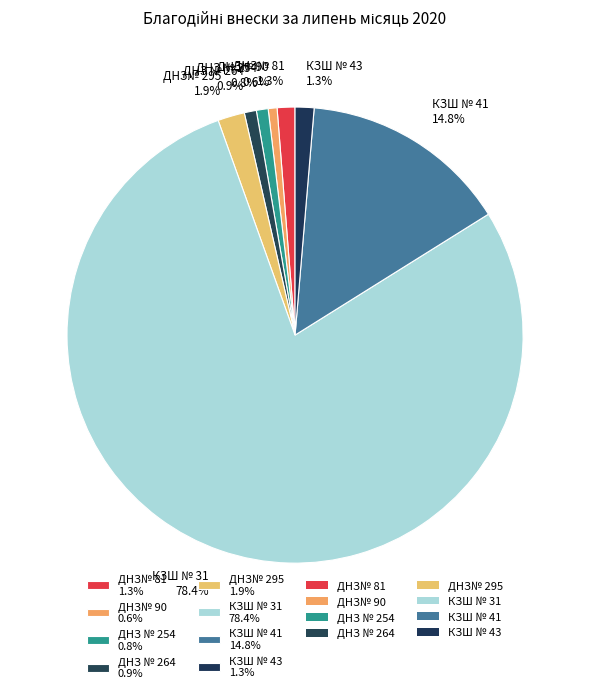

True or false: ДНЗ № 264 accounts for 1% of the total.

True